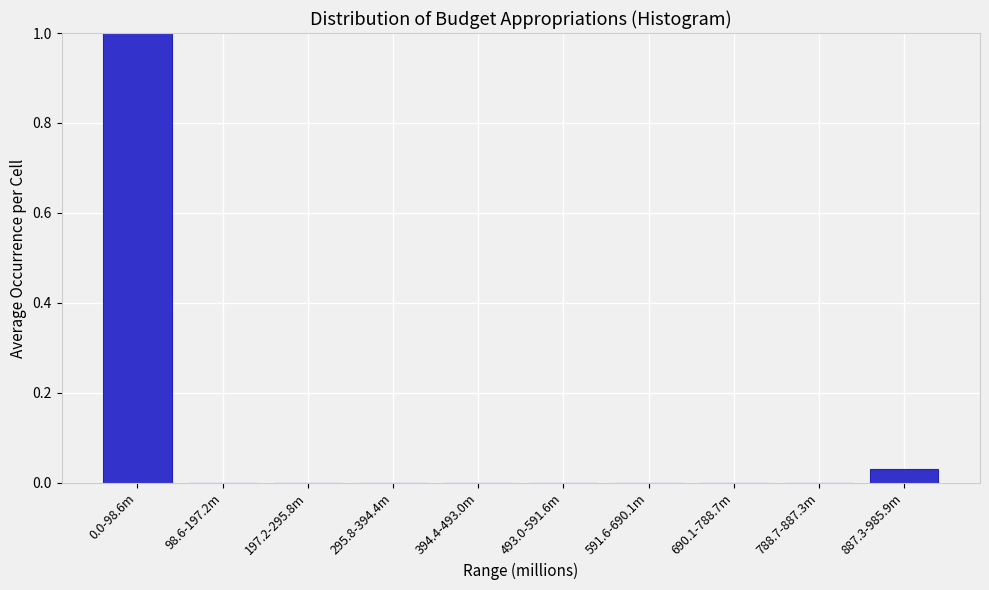

The chart shows a value of 0.5 at 295.8-394.4m. True or false?

False